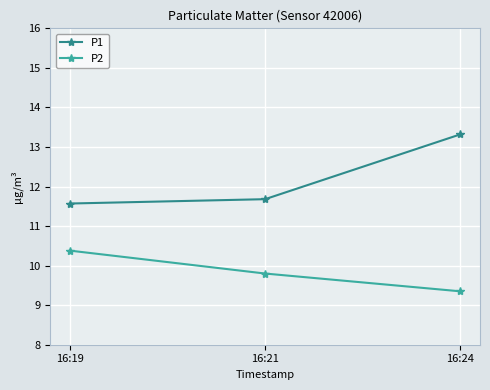

What are all the series names shown in the legend?

P1, P2